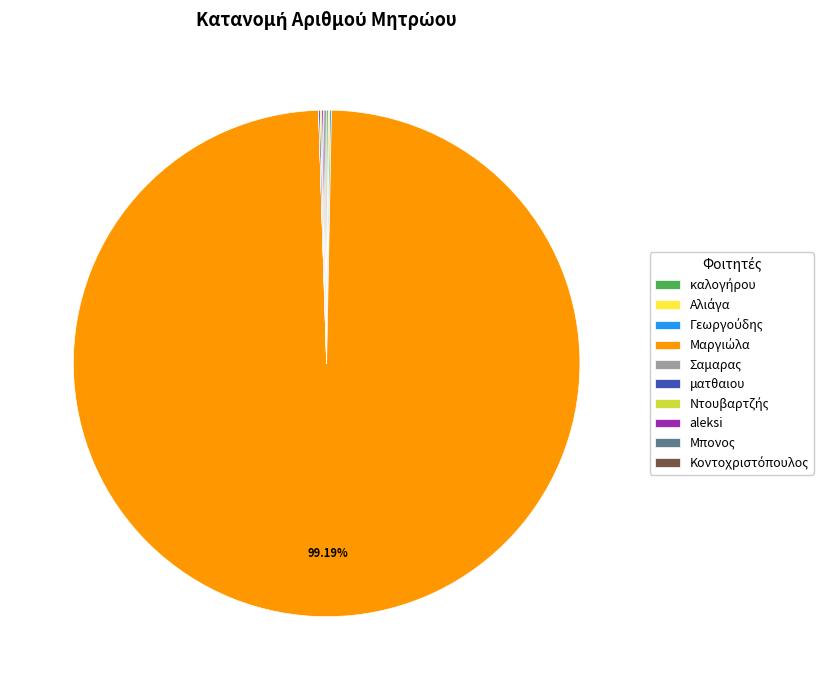

Does any single category account for the majority?

Yes